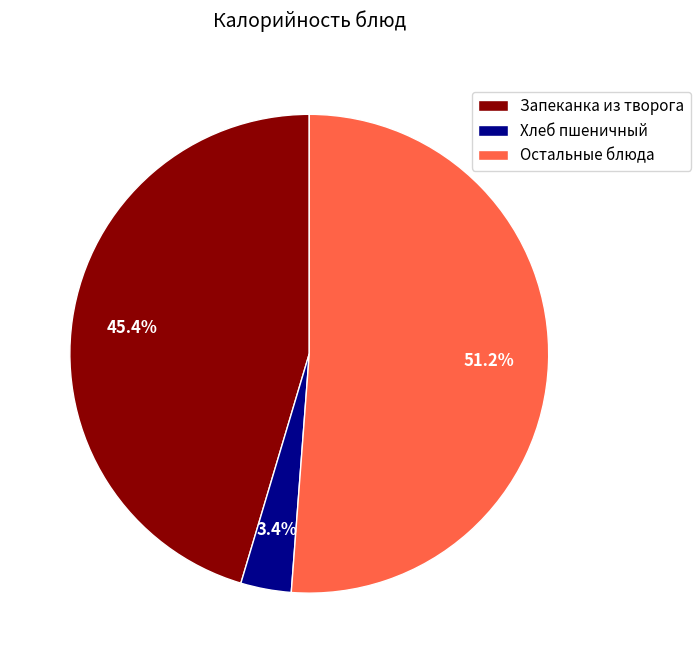

To the nearest percent, what is the average slice percentage?

33%